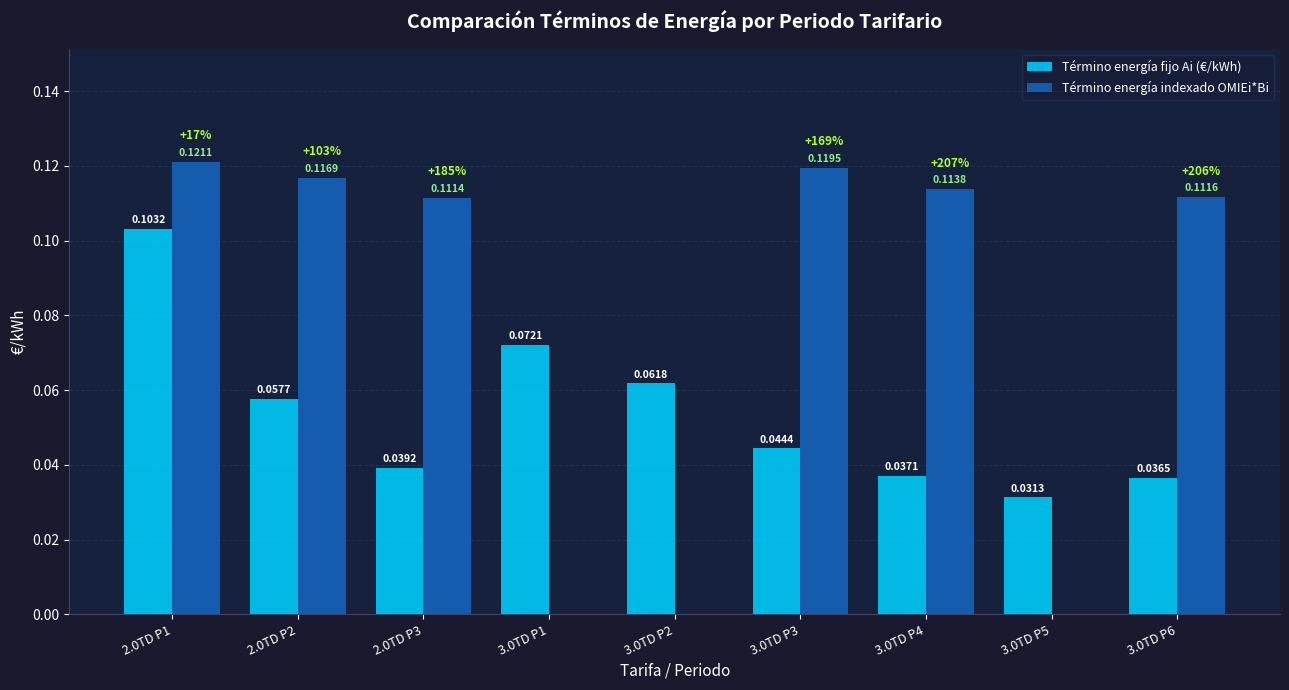

Which series changed the most between 3.0TD P1 and 3.0TD P4?

Término energía indexado OMIEi*Bi